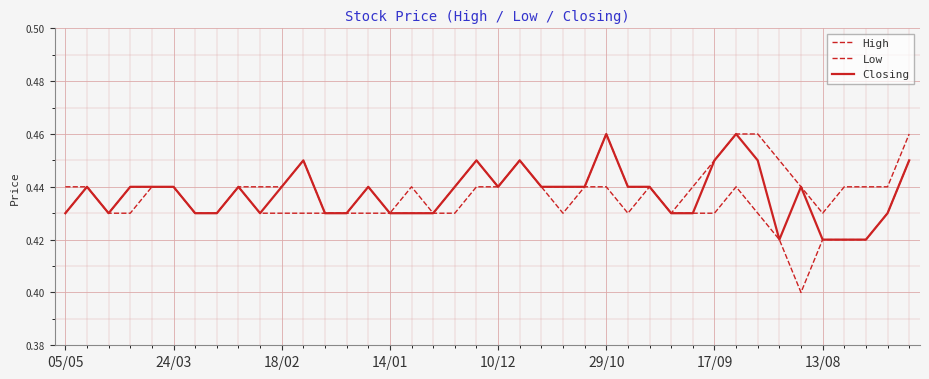

What is the sum of all Low values?

17.3